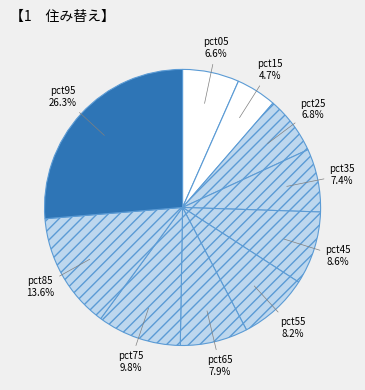

Count the number of slices in the pie.

10